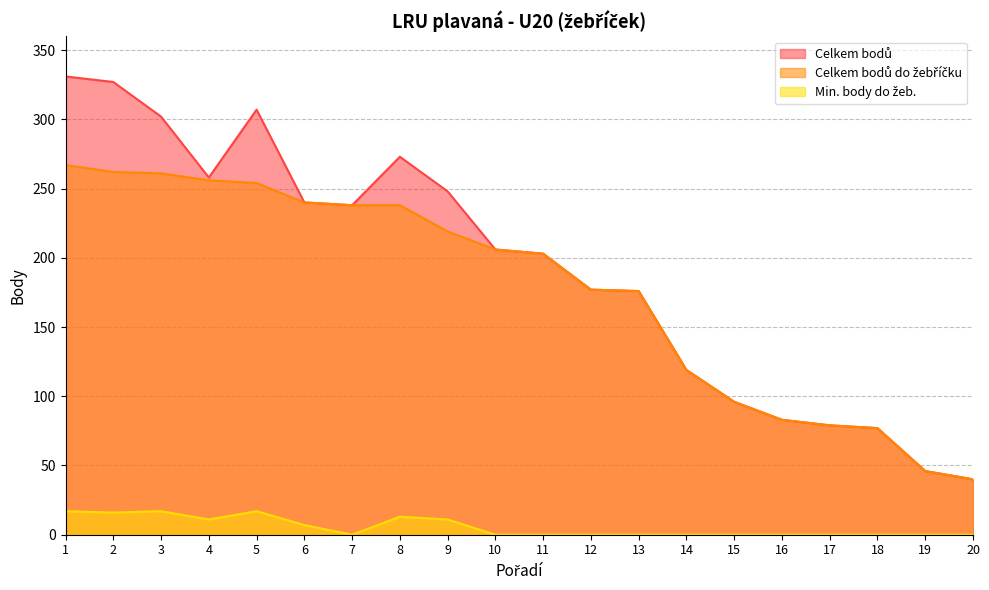

What is the value of the Celkem bodů point at the 19th from the left?

46